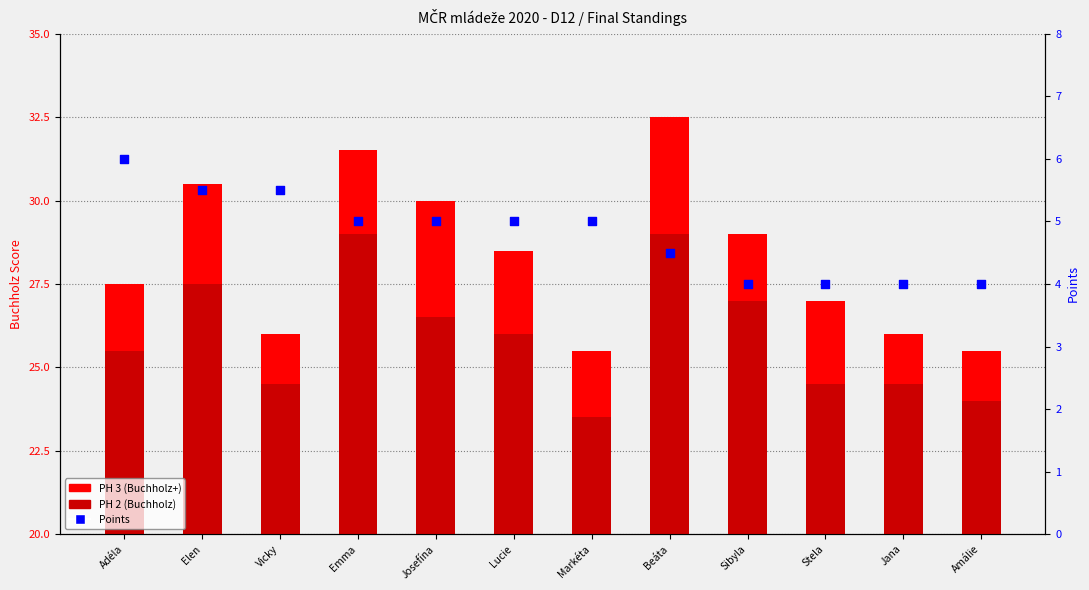

Which series has the largest Y range (max minus min)?

PH 3 (Buchholz+)